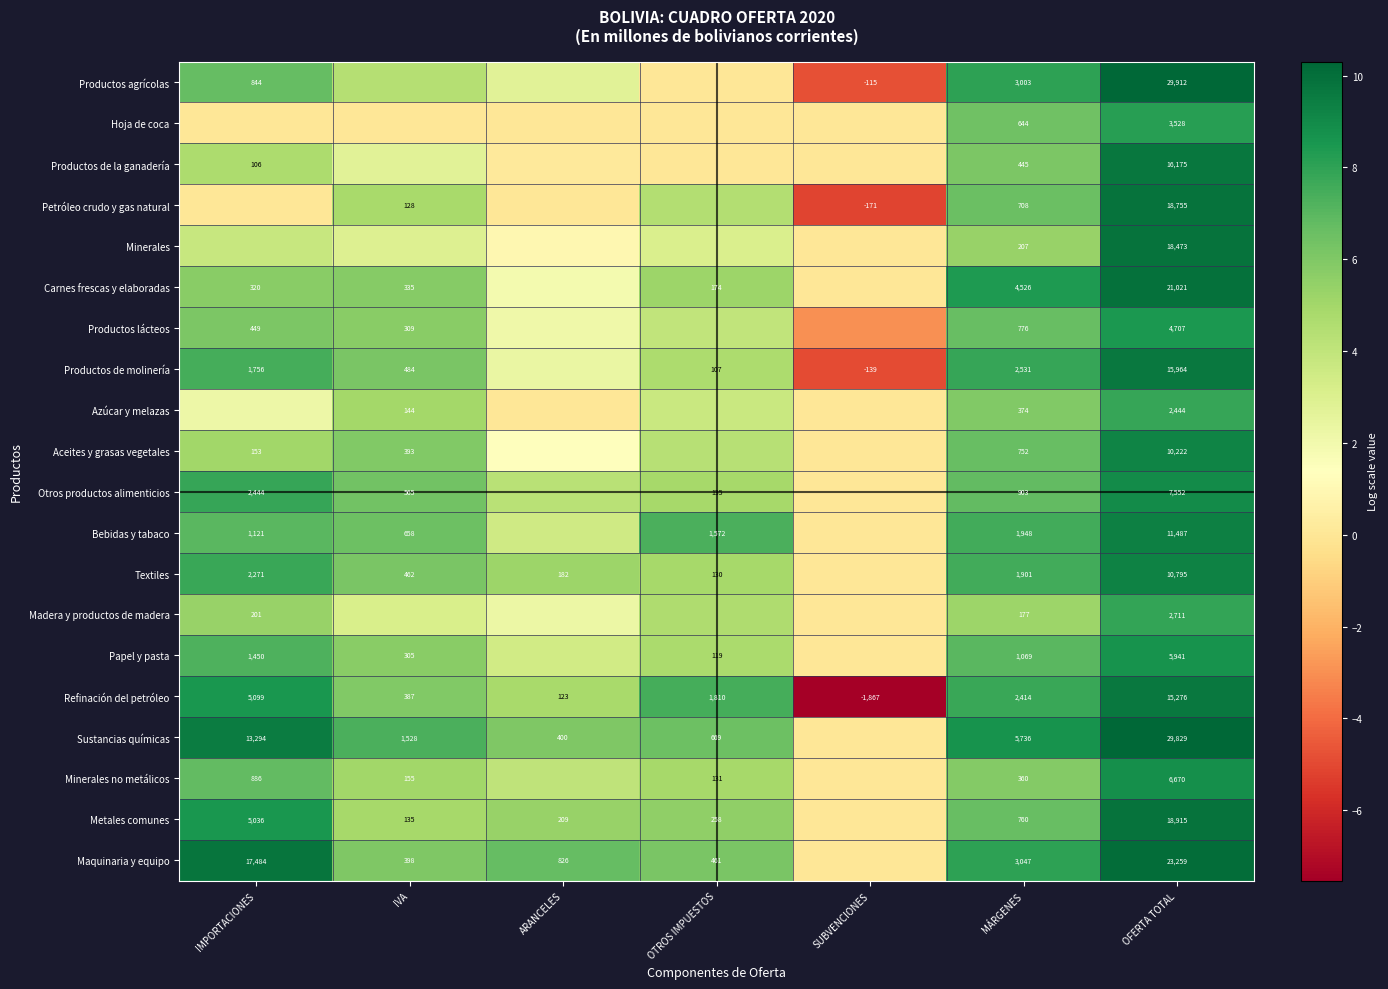

At which label does Refinación del petróleo reach its minimum?

SUBVENCIONES